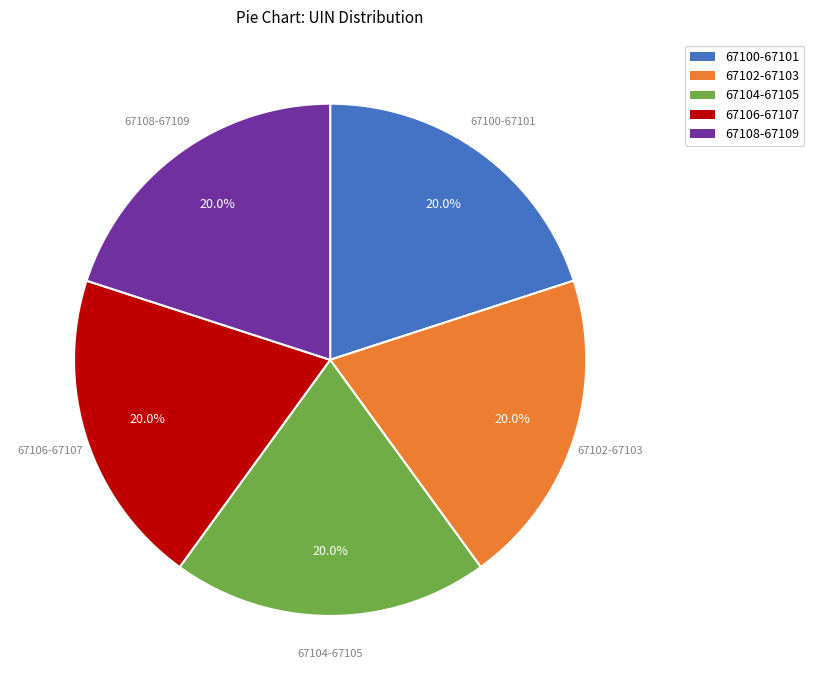

Does any single category account for the majority?

No